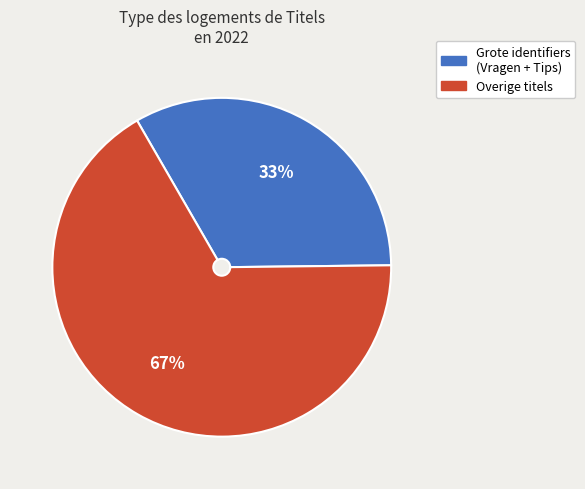

Does any single category account for the majority?

Yes